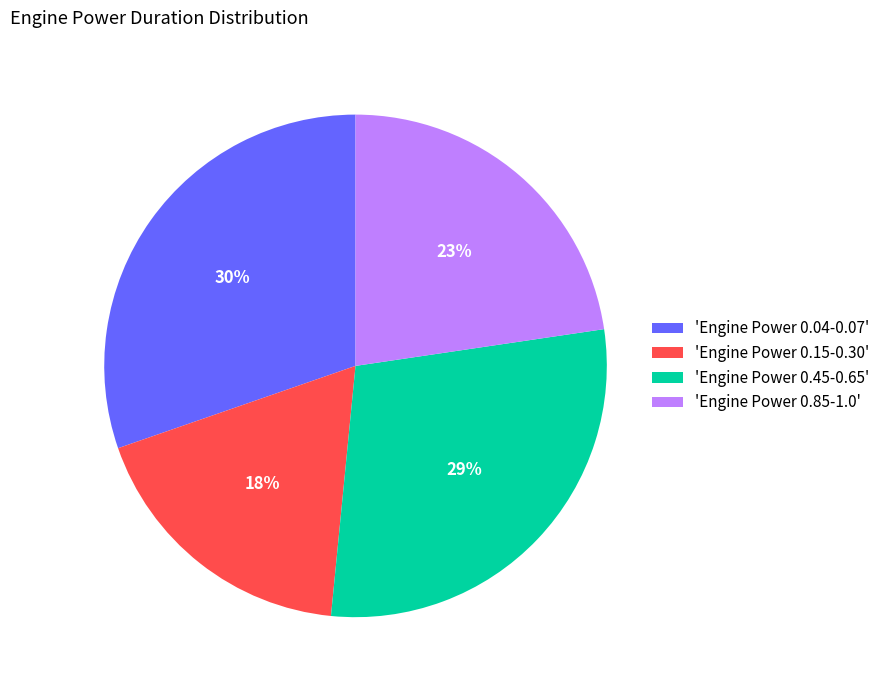

Between 'Engine Power 0.85-1.0' and 'Engine Power 0.45-0.65', which is larger?

'Engine Power 0.45-0.65'